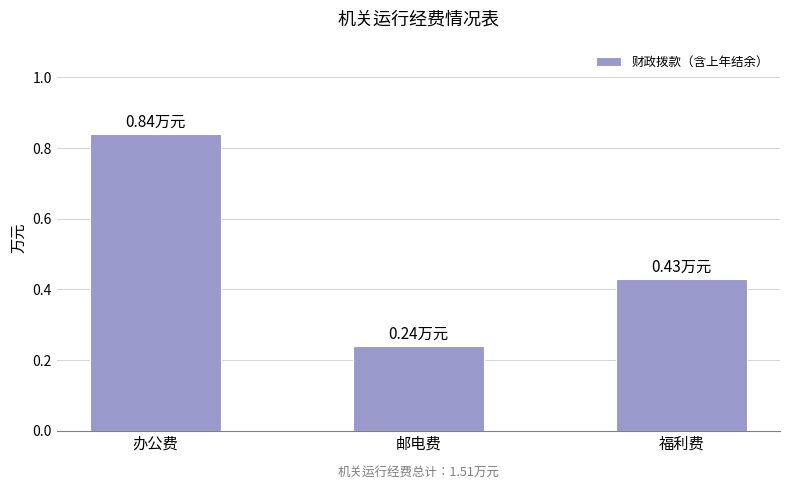

The value at 办公费 is 1.5. True or false?

False